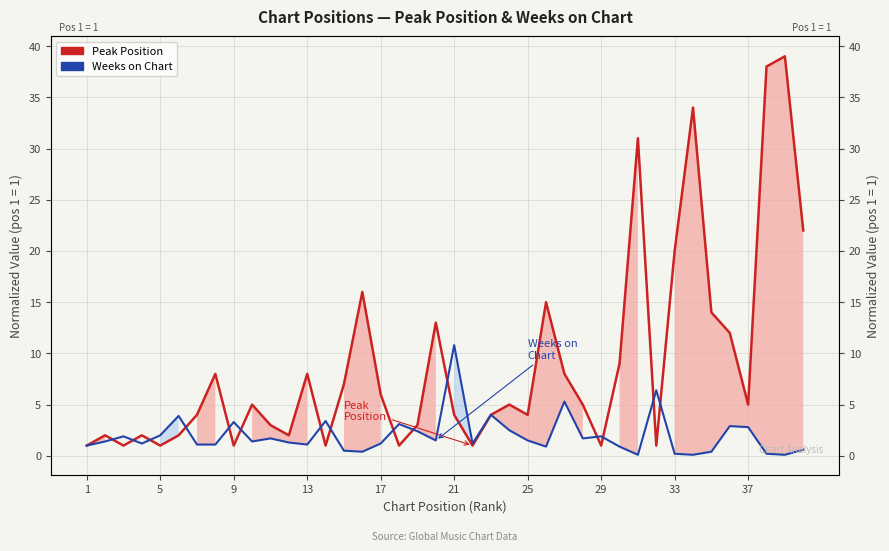

What is the sum of all Weeks on Chart values?

79.4